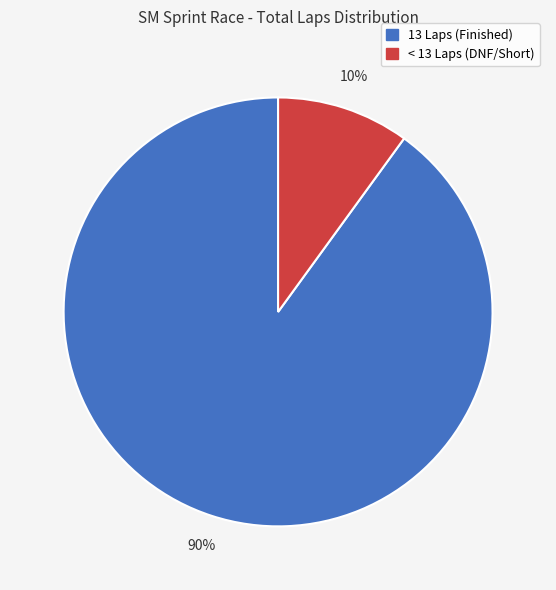

To the nearest percent, what is the difference between the largest and smallest slice percentages?

80%